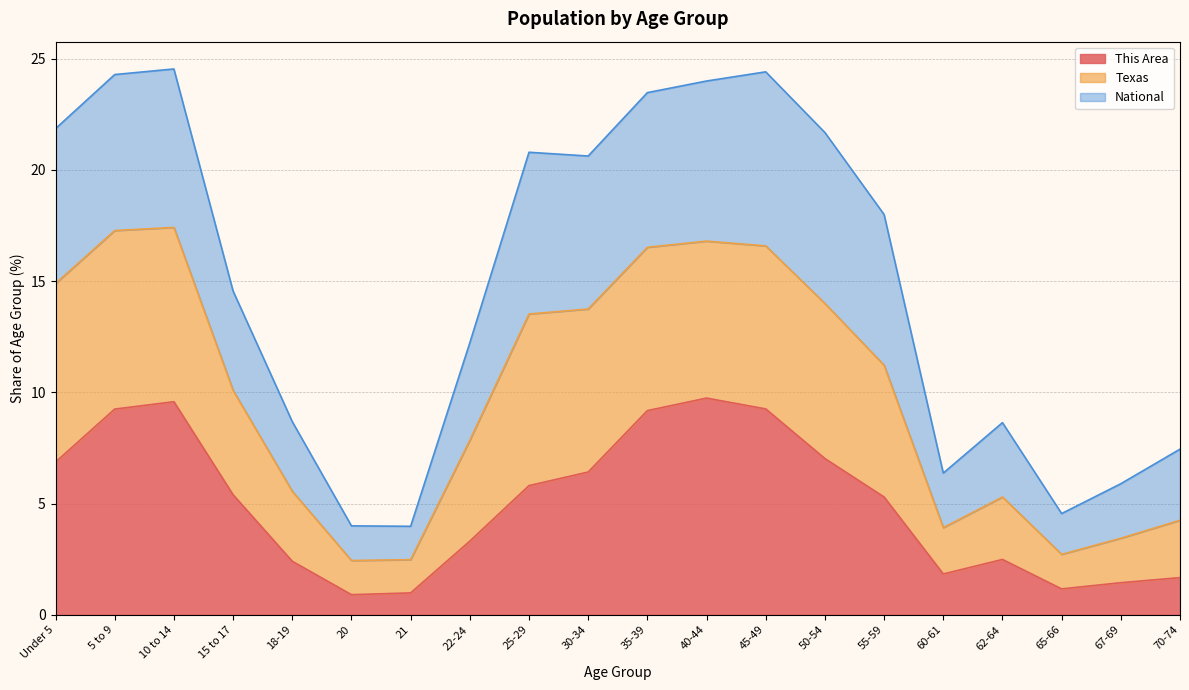

What is the label of the 16th point from the left?

60-61